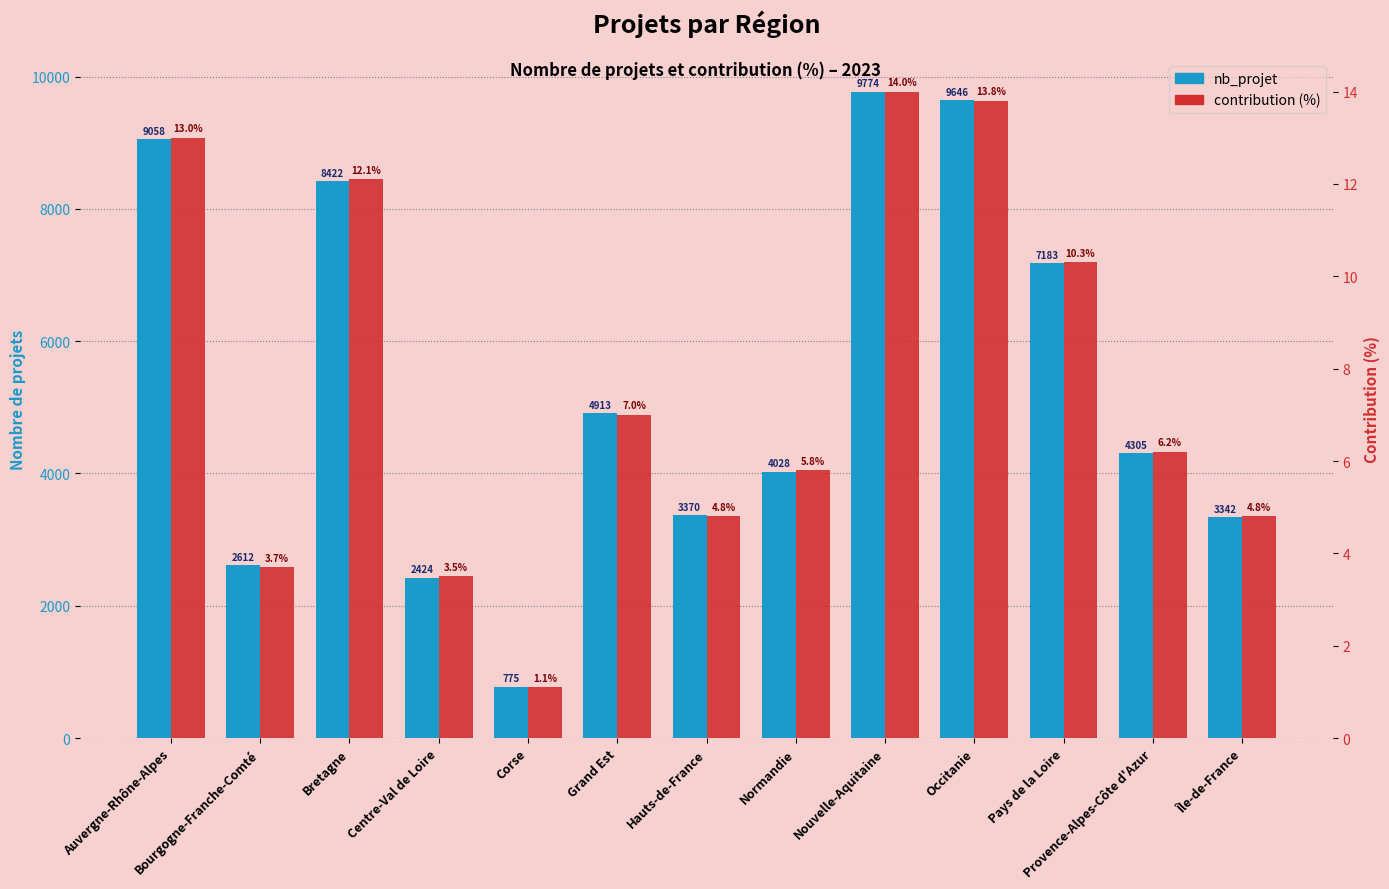

Reading left to right, transcribe all the data shown in this chart.

nb_projet: Auvergne-Rhône-Alpes=9058.0	Bourgogne-Franche-Comté=2612.0	Bretagne=8422.0	Centre-Val de Loire=2424.0	Corse=775.0	Grand Est=4913.0	Hauts-de-France=3370.0	Normandie=4028.0	Nouvelle-Aquitaine=9774.0	Occitanie=9646.0	Pays de la Loire=7183.0	Provence-Alpes-Côte d'Azur=4305.0	Île-de-France=3342.0
contribution (%): Auvergne-Rhône-Alpes=13.0	Bourgogne-Franche-Comté=3.7	Bretagne=12.1	Centre-Val de Loire=3.5	Corse=1.1	Grand Est=7.0	Hauts-de-France=4.8	Normandie=5.8	Nouvelle-Aquitaine=14.0	Occitanie=13.8	Pays de la Loire=10.3	Provence-Alpes-Côte d'Azur=6.2	Île-de-France=4.8